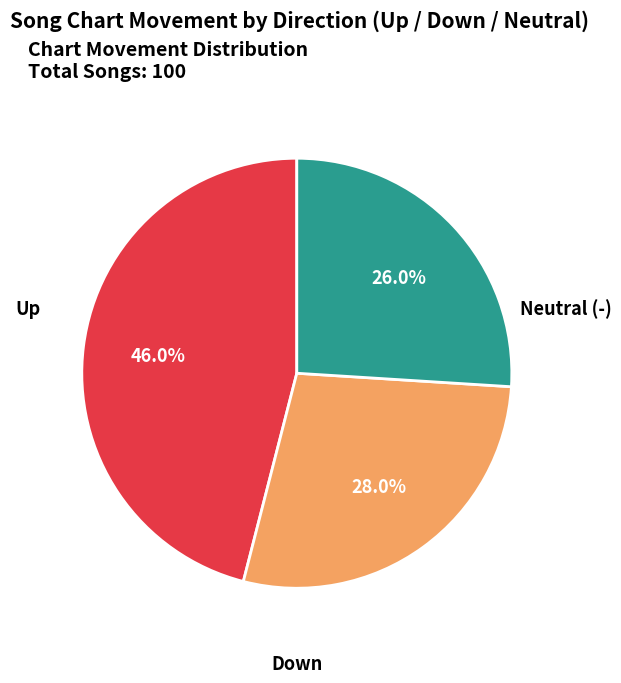

Does any single category account for the majority?

No